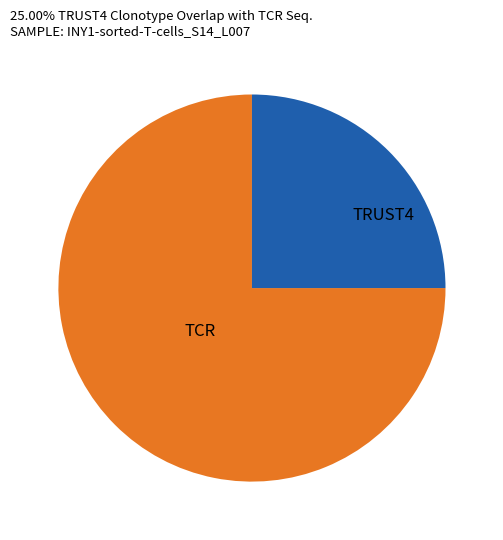

Is there a majority slice in this chart?

Yes